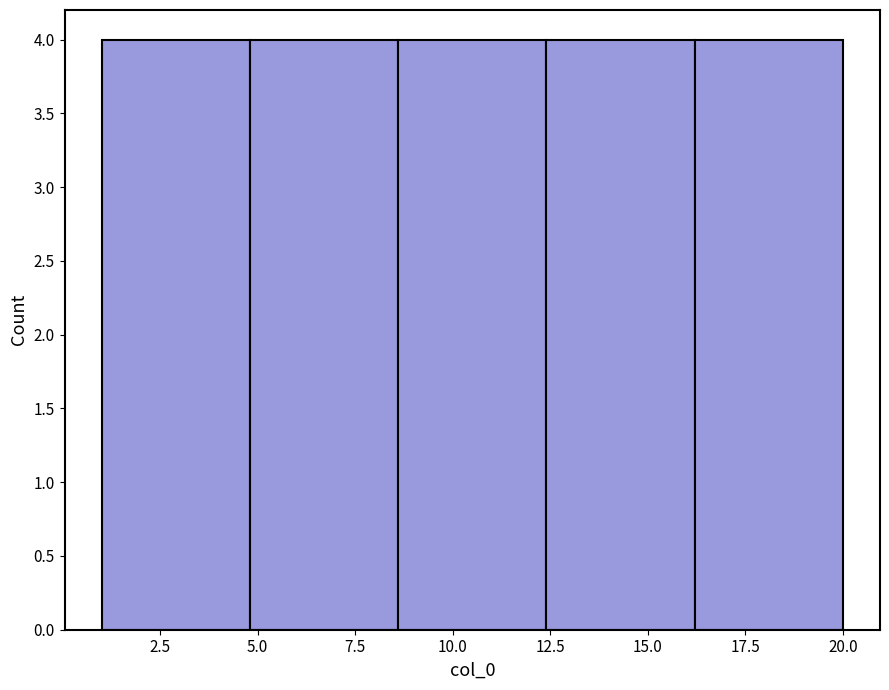

What is the height of the bar covering 8.6 to 12.4 on the x-axis? Neither the bar edges nor the heights are printed on the chart, so give them approximately, as read against the axes.

4